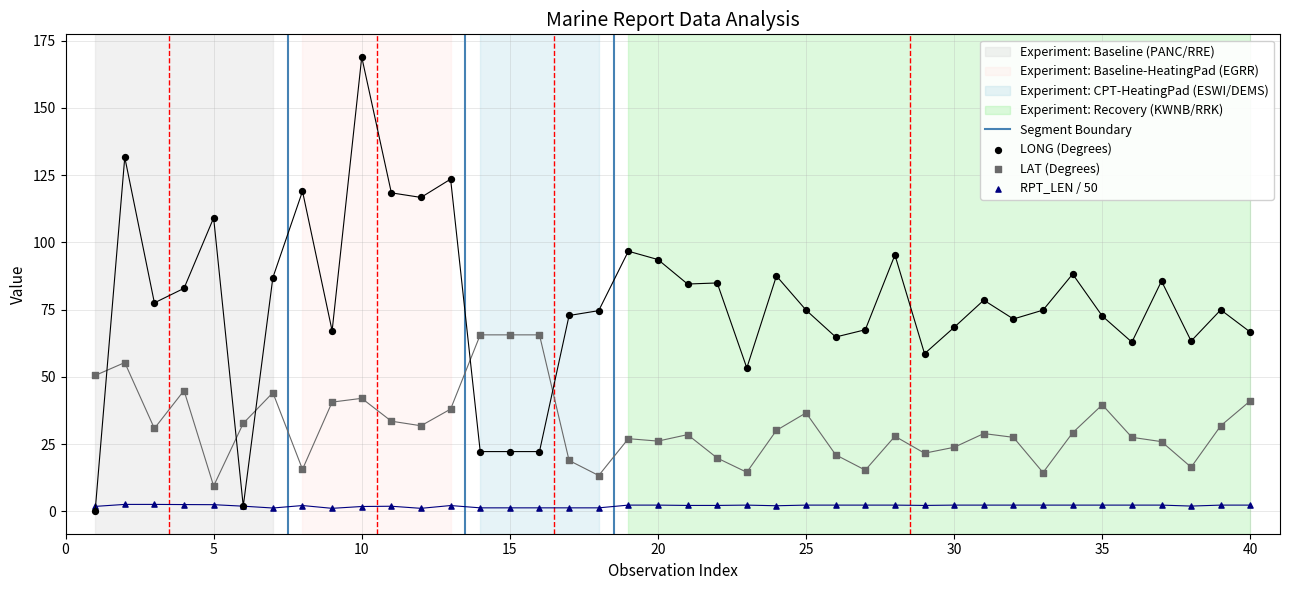

Which series reaches the minimum Y coordinate?

LONG